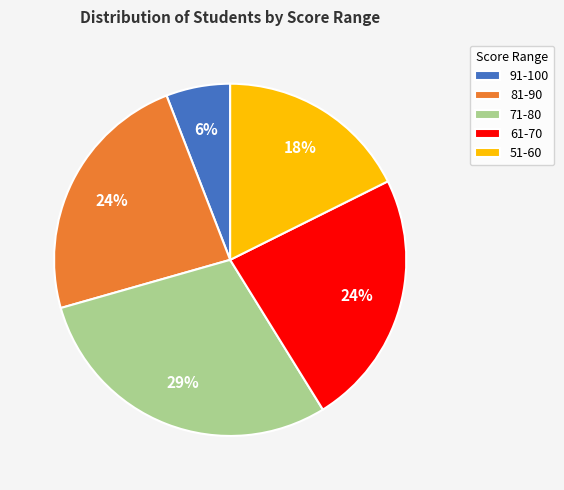

Is the sum of 81-90 and 71-80 greater than half?

Yes